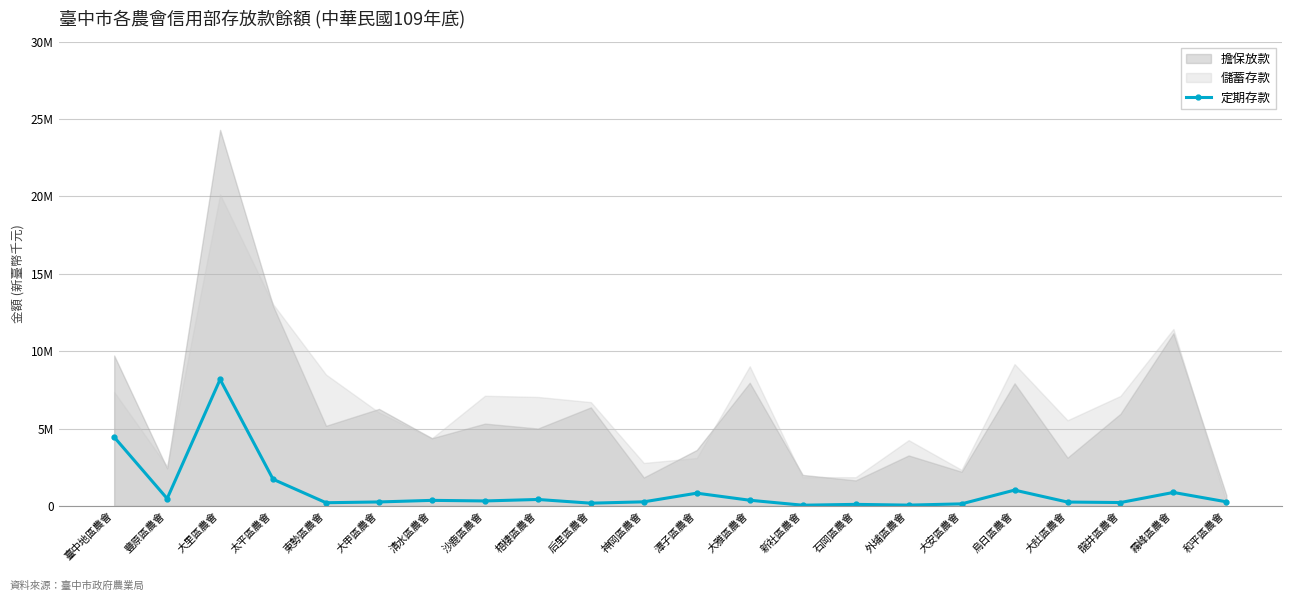

How many points are lower than both their immediate neighbors (excluding endpoints)?

7